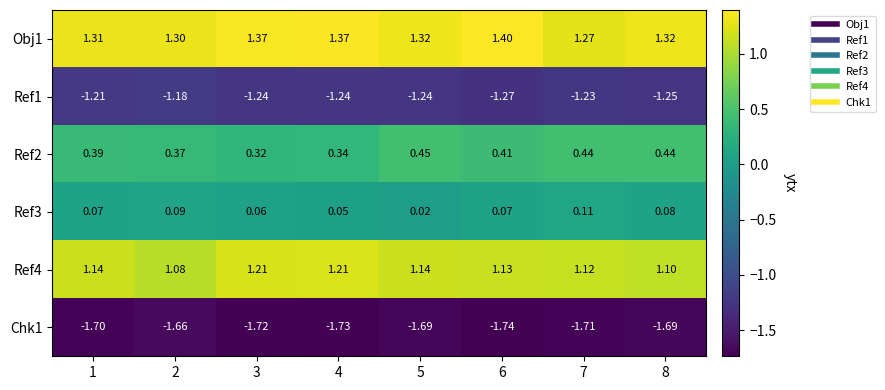

What is the smallest value displayed?

-1.7